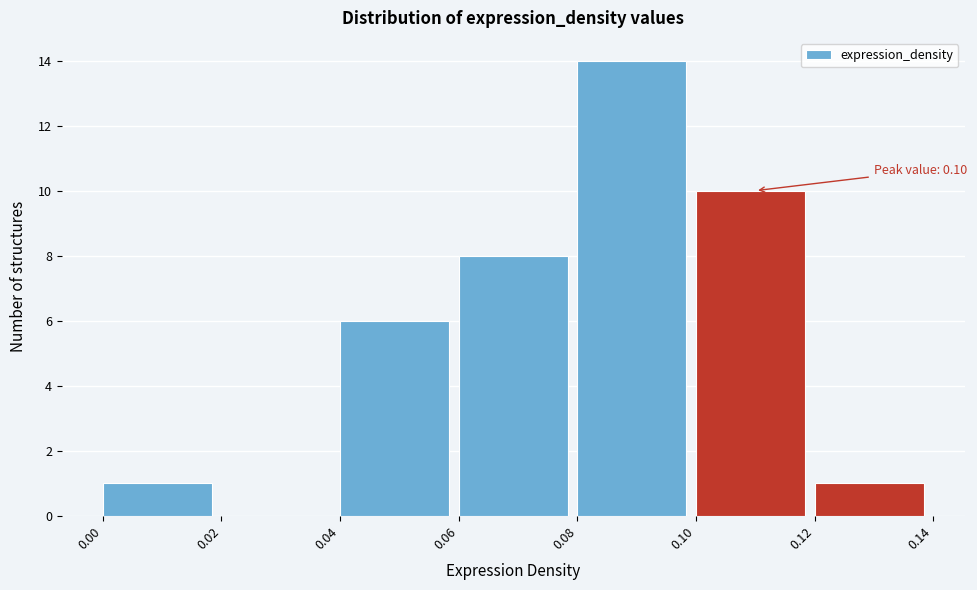

Which range on the x-axis has the tallest bar?

0.08 to 0.10